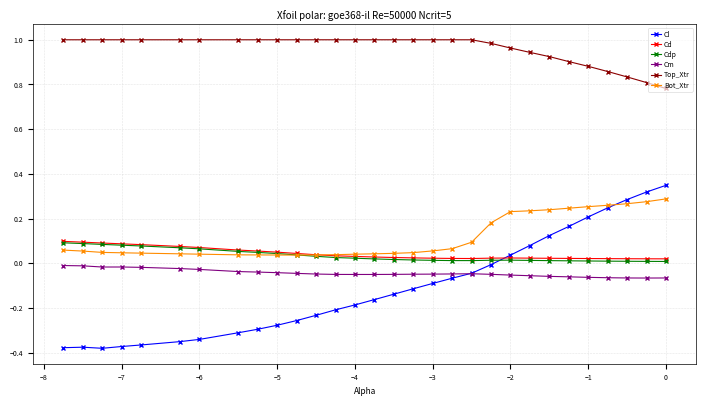

True or false: Cm has more than 1 interior local peaks.

True